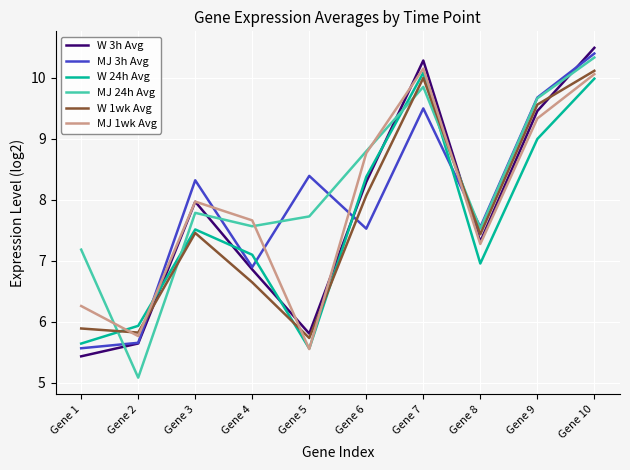

Between which two adjacent categories do W 1wk Avg and W 3h Avg first intersect?

Gene 2 and Gene 3